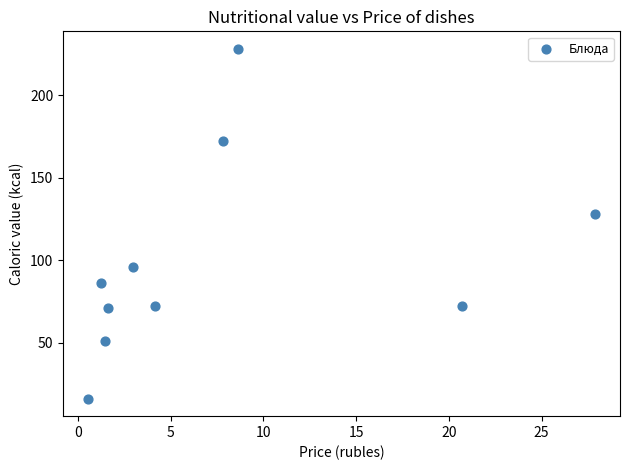

What Y value in the scatter plot is closest to 122?

128